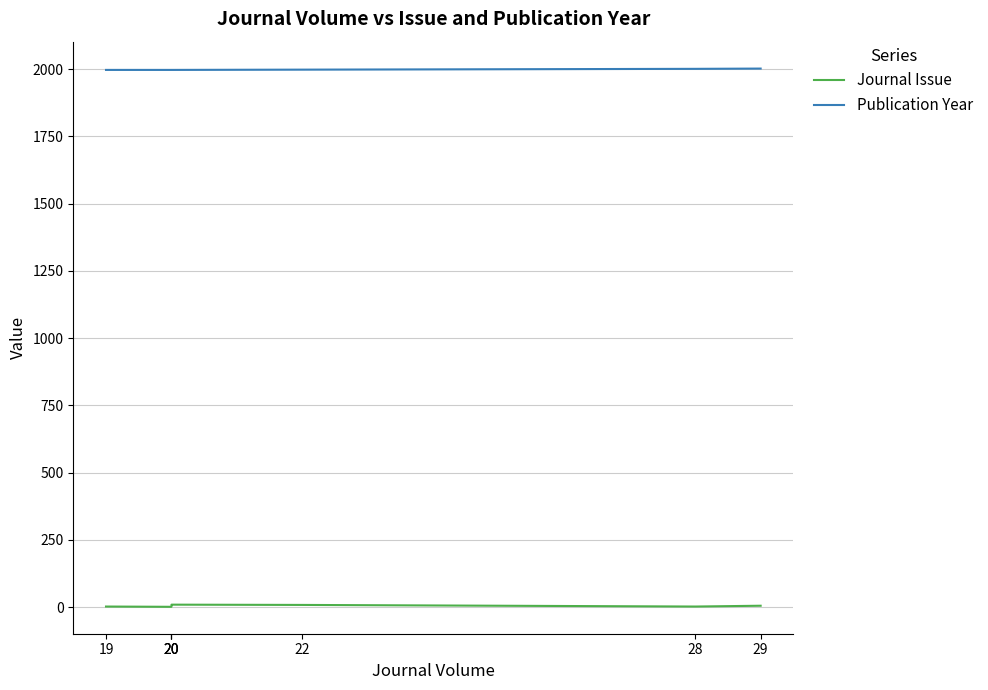

Count the Publication Year values in the range 1997 to 2001.

6